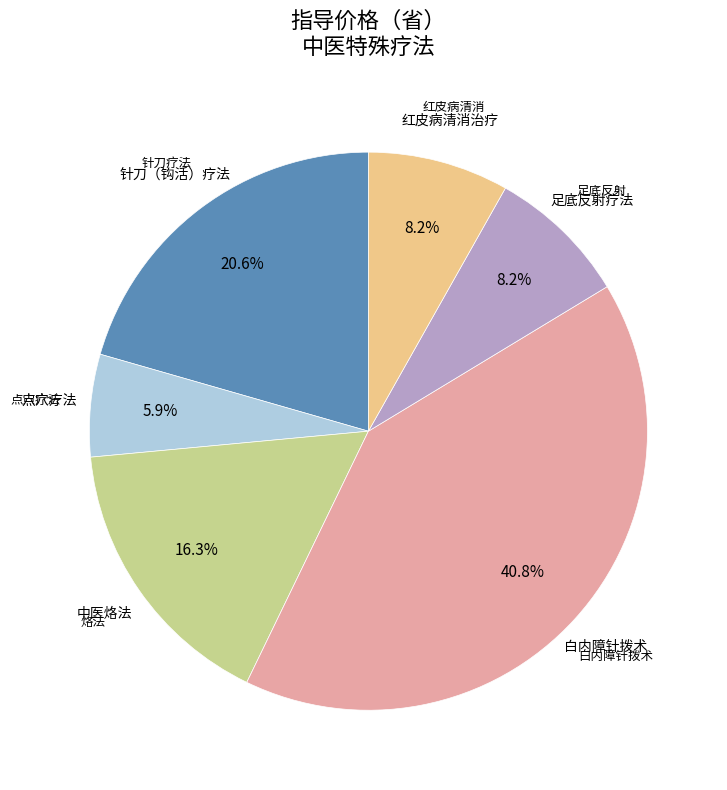

Is there any slice that represents more than half of the pie?

No